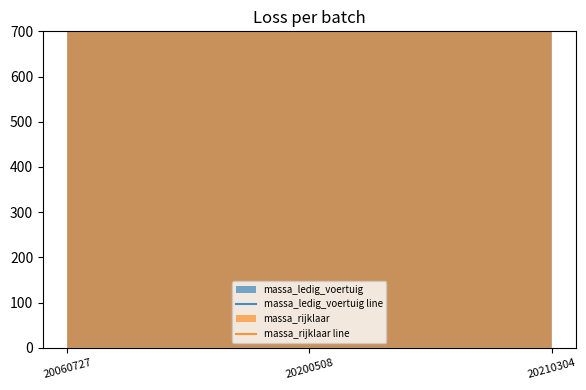

Reading right to left, extract all data points from this chart.

massa_ledig_voertuig line: 20210304=2224	20200508=2270	20060727=2350
massa_rijklaar line: 20210304=2324	20200508=2370	20060727=2450